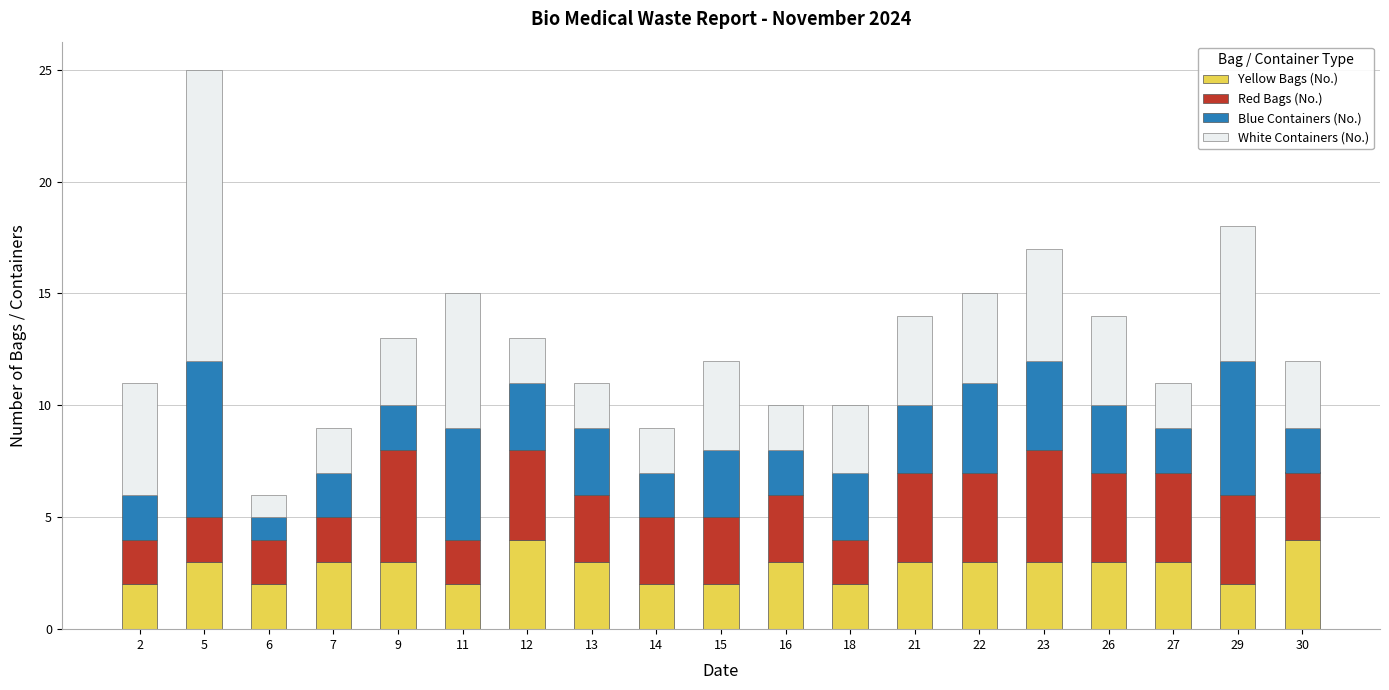

Is it true that Yellow Bags (No.) equals 2 at 26?

False